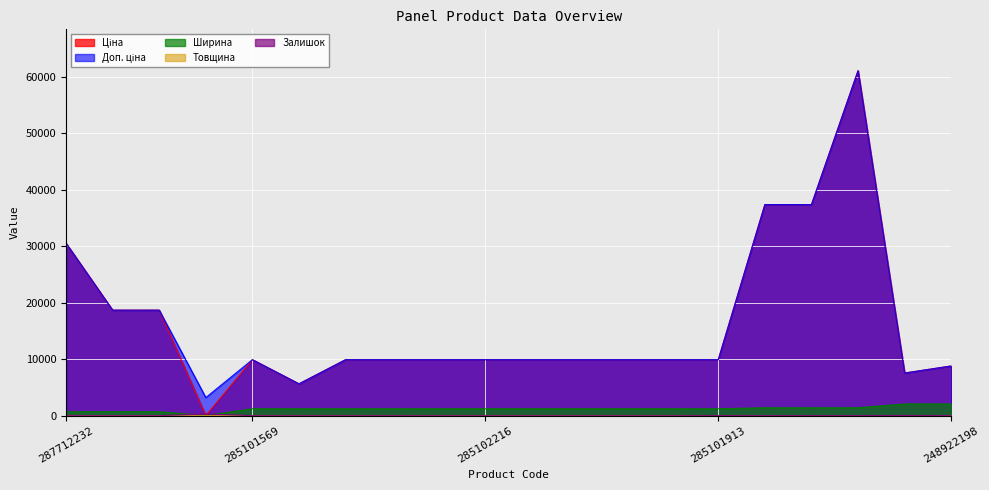

What is the difference between the second highest and second lowest values in the Ширина series?

1373.0